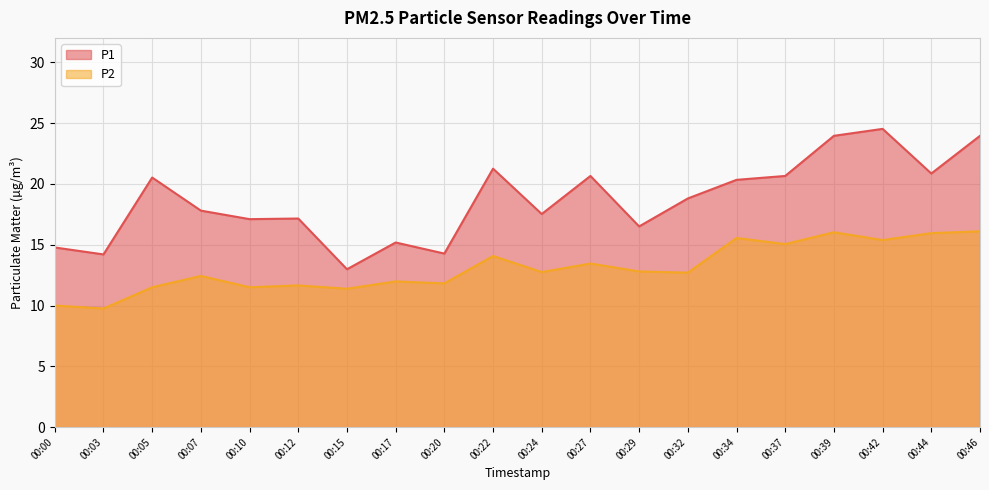

Which series has the largest range (max minus min)?

P1